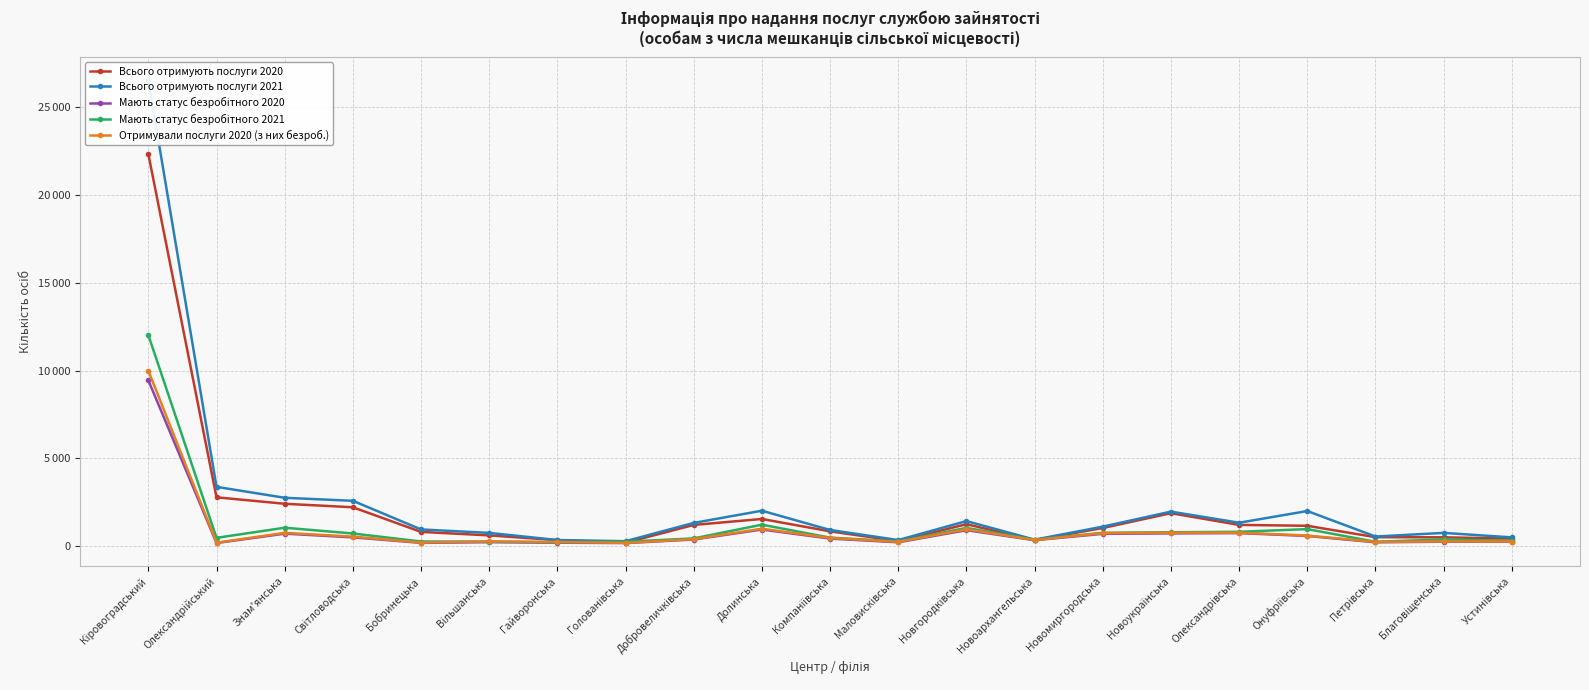

Does the chart have visible grid lines?

Yes